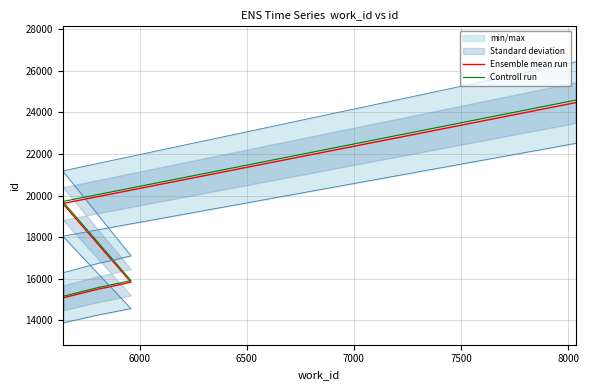

Reading left to right, list all the values displayed in this chart.

Ensemble mean run: 15094.0	15538.0	15556.0	15834.0	19616.0	24464.0
Controll run: 15169.5	15615.7	15633.8	15913.2	19714.1	24586.3